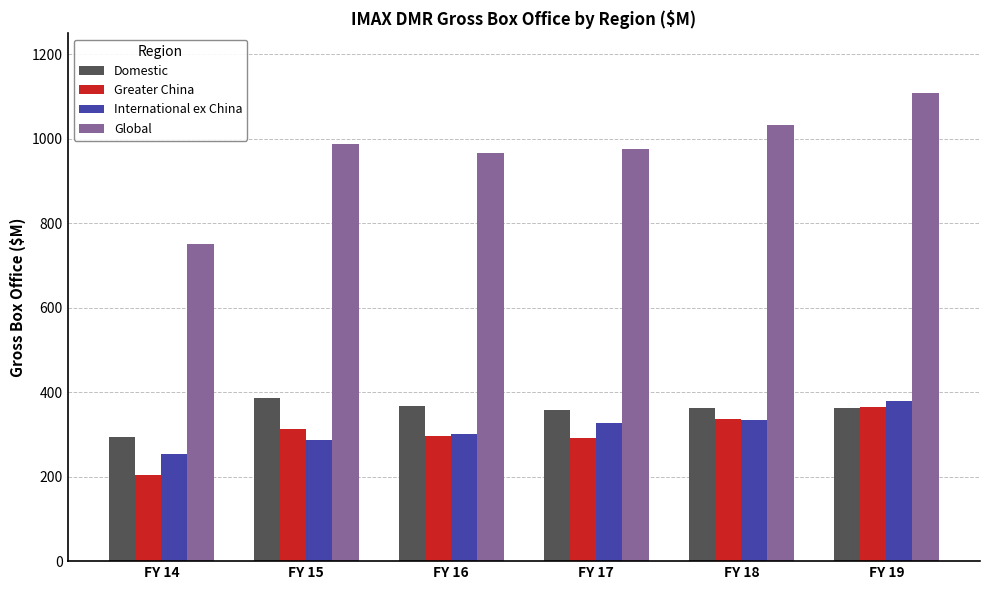

What is the sum of the International ex China values at FY 19 and FY 17?

707.6